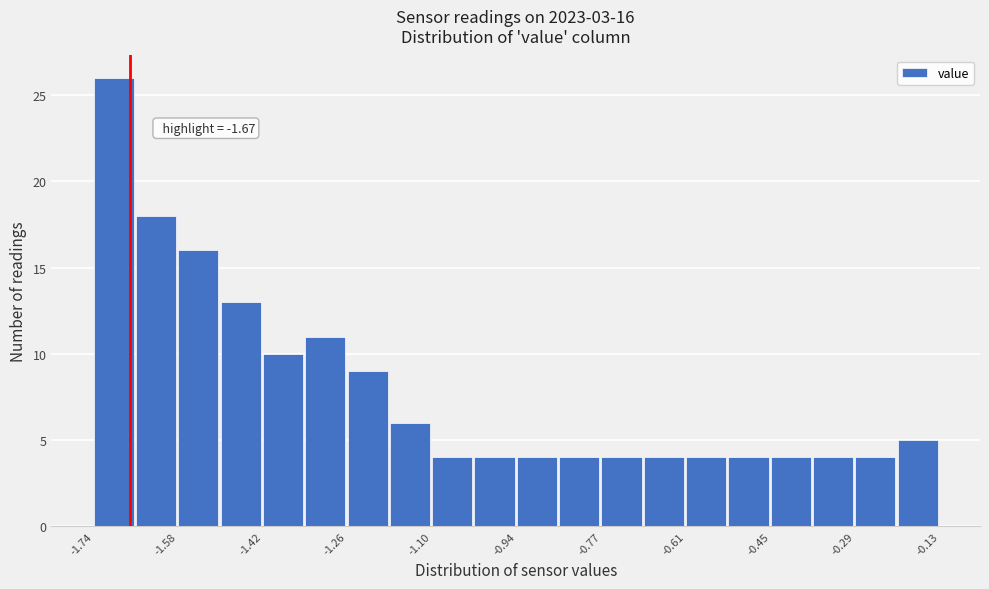

Over which range of the x-axis is the bar tallest?

-1.74 to -1.66